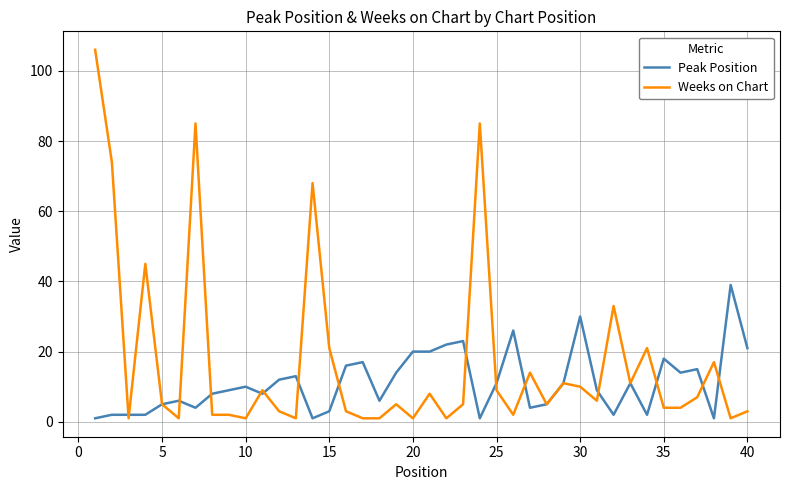

How many lines are shown in the chart?

2